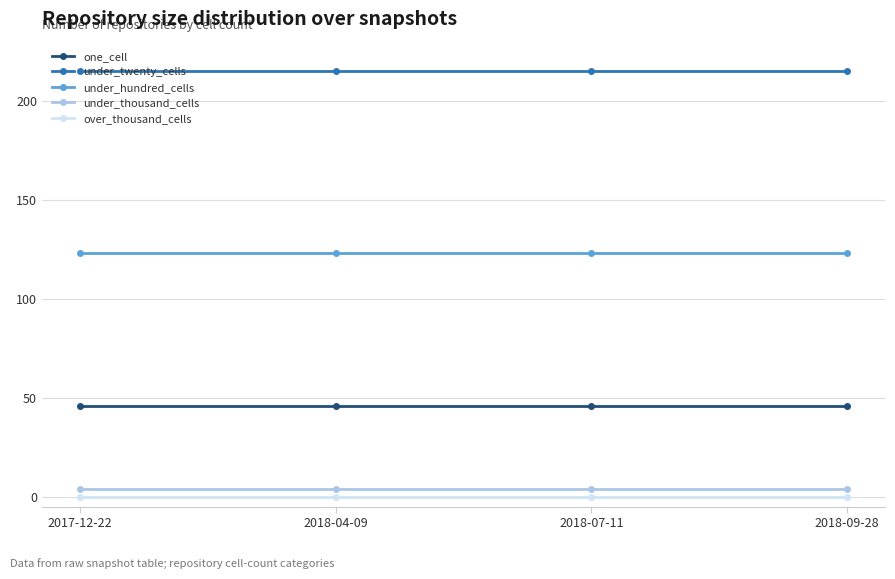

What is the label of the 1st point from the left?

2017-12-22